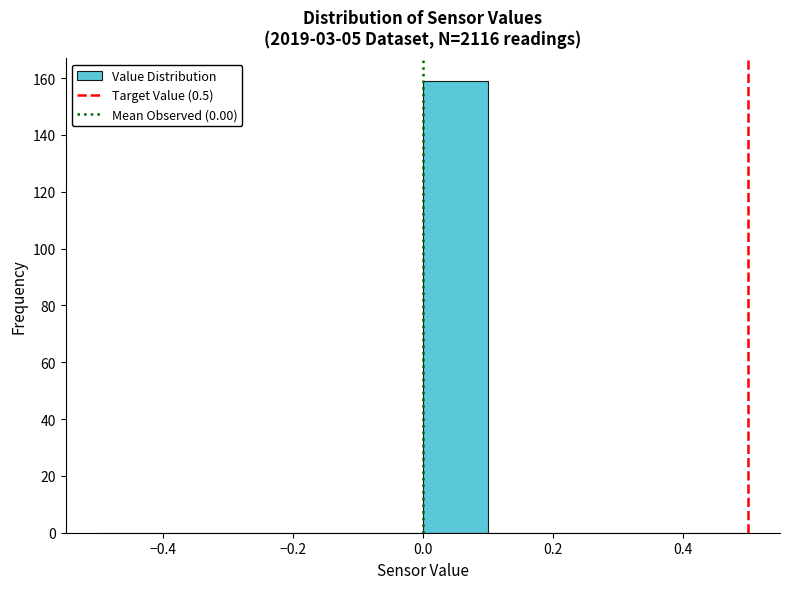

Which range on the x-axis has the tallest bar?

0.0 to 0.1